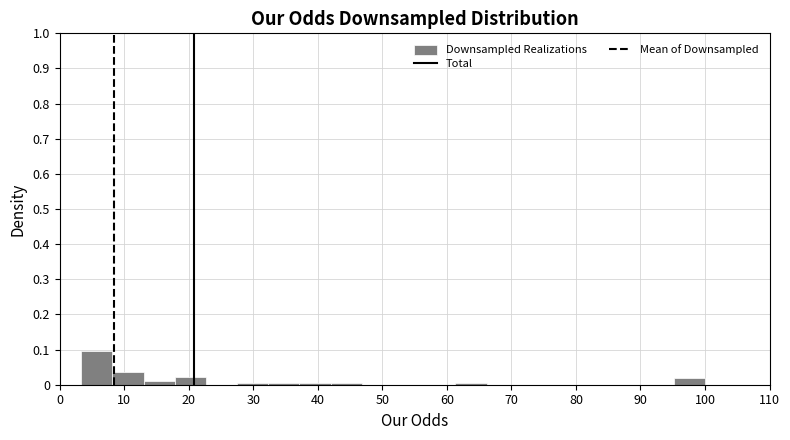

Reading left to right, list every bar in this chart as the range it spans on the x-axis followed by its height. Neither the bar edges nor the heights are printed on the chart, so give them approximately, as read against the axes.

3 to 8: 0.10
8 to 13: 0.04
13 to 18: under 0.01
18 to 23: 0.02
23 to 27: 0
27 to 32: under 0.01
32 to 37: under 0.01
37 to 42: under 0.01
42 to 47: under 0.01
47 to 52: 0
52 to 56: 0
56 to 61: 0
61 to 66: under 0.01
66 to 71: 0
71 to 76: 0
76 to 81: 0
81 to 85: 0
85 to 90: 0
90 to 95: 0
95 to 100: 0.02